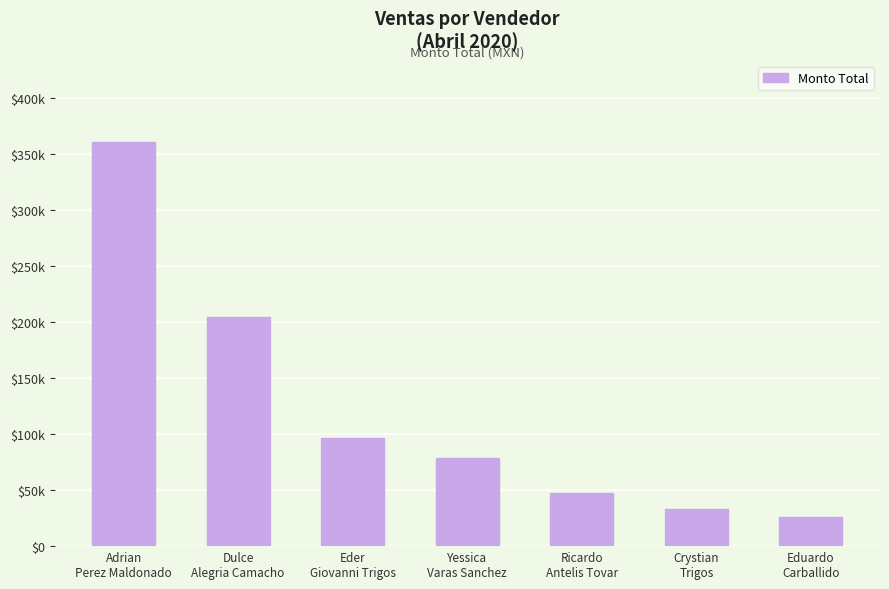

What is the change in value from Crystian
Trigos to Eduardo
Carballido?

-6560.0